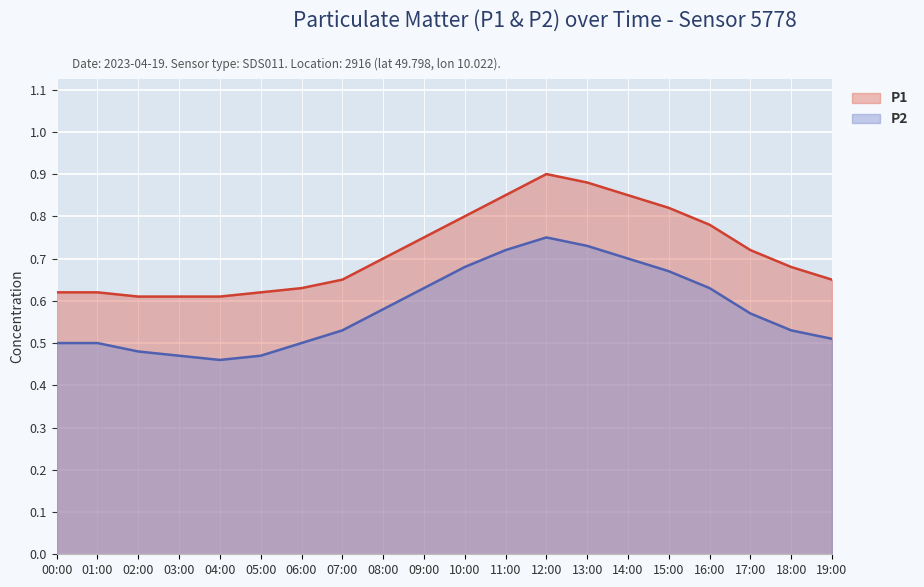

Which series has the widest spread of values?

P1